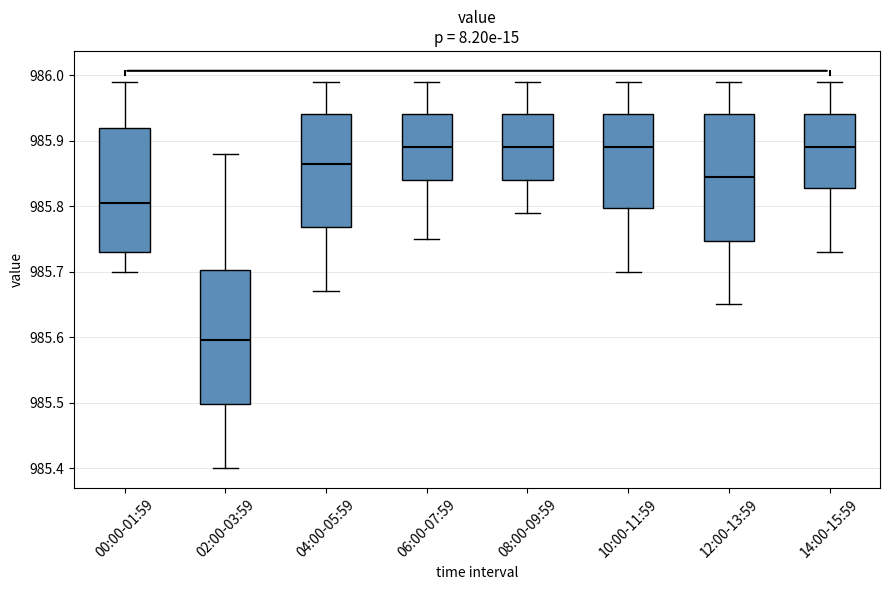

Reading left to right, read every box against the y-axis: the position of its median line, the range the box covers, and the ends of its whiskers. The values are not printed on the chart, so give them approximately, as read against the axis.

00:00-01:59: median 985.81, box 985.73 to 985.92, whiskers 985.70 to 985.99
02:00-03:59: median 985.60, box 985.50 to 985.70, whiskers 985.40 to 985.88
04:00-05:59: median 985.87, box 985.77 to 985.94, whiskers 985.67 to 985.99
06:00-07:59: median 985.89, box 985.84 to 985.94, whiskers 985.75 to 985.99
08:00-09:59: median 985.89, box 985.84 to 985.94, whiskers 985.79 to 985.99
10:00-11:59: median 985.89, box 985.80 to 985.94, whiskers 985.70 to 985.99
12:00-13:59: median 985.85, box 985.75 to 985.94, whiskers 985.65 to 985.99
14:00-15:59: median 985.89, box 985.83 to 985.94, whiskers 985.73 to 985.99